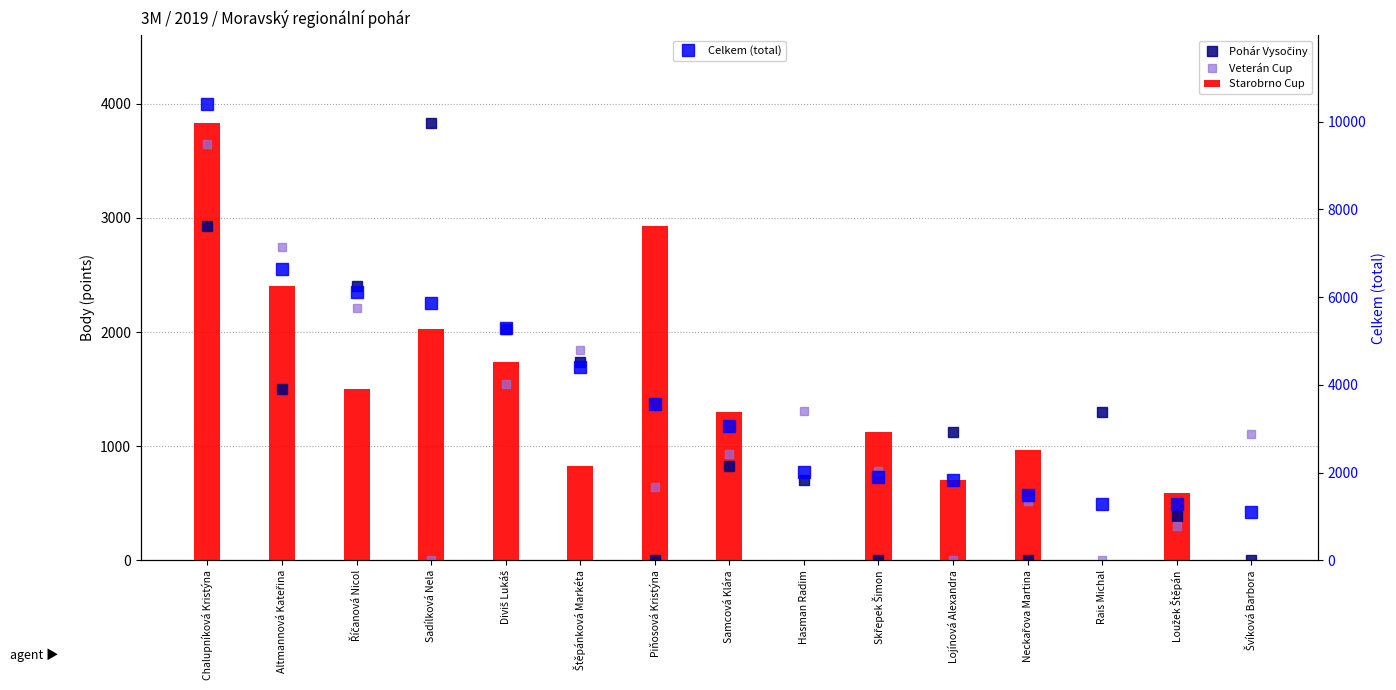

At how many categories does at least one series exceed 1452?

12